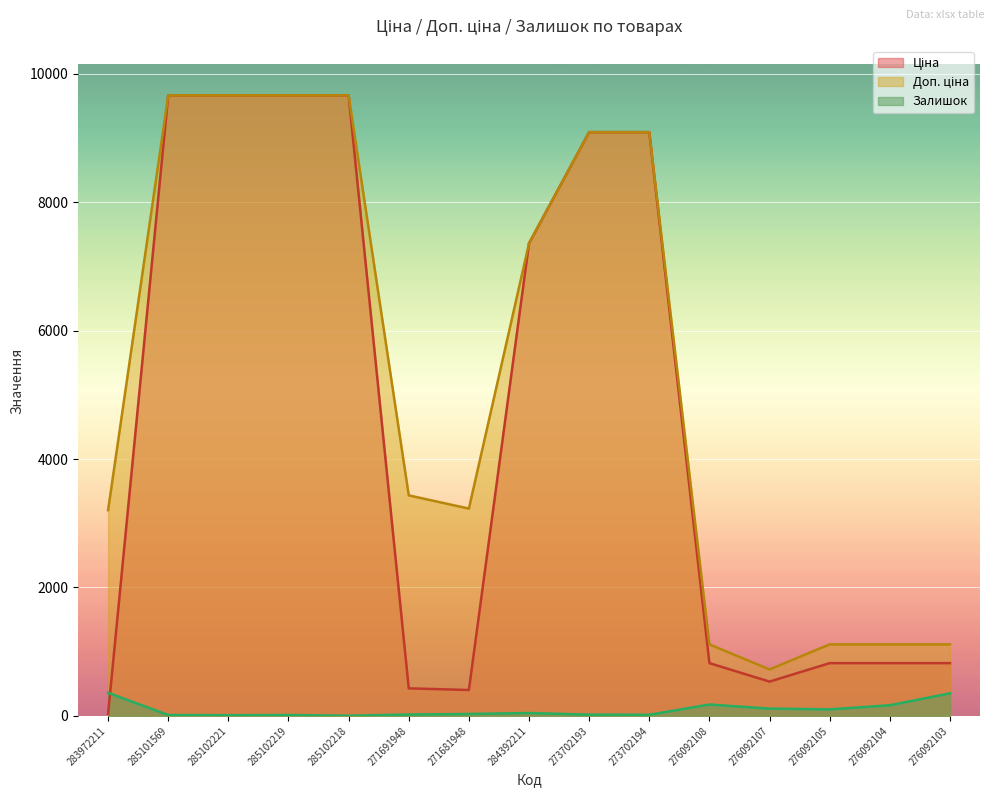

At how many categories does at least one series exceed 5728?

7